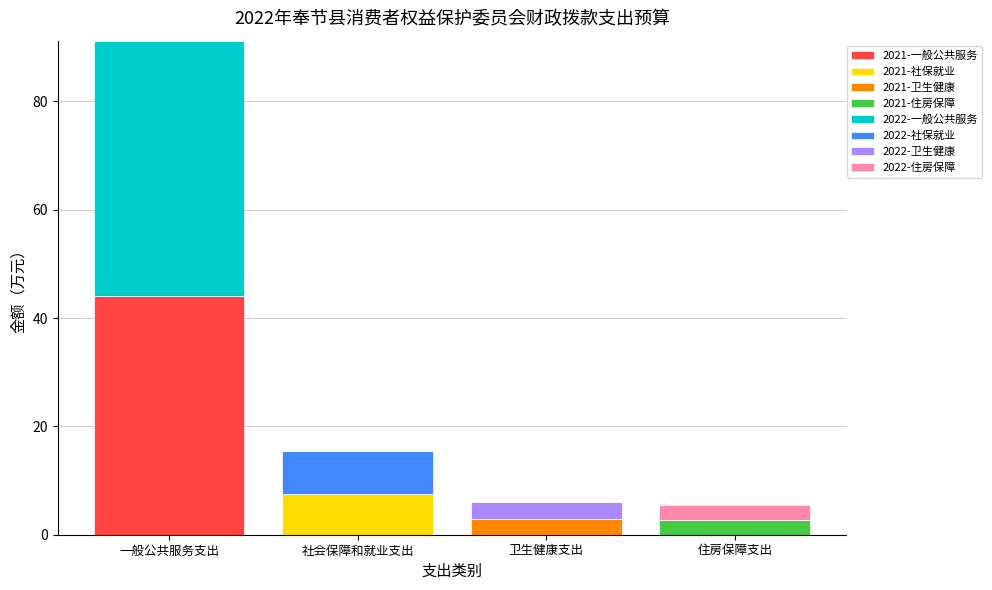

At which category is the sum across all series the highest?

一般公共服务支出